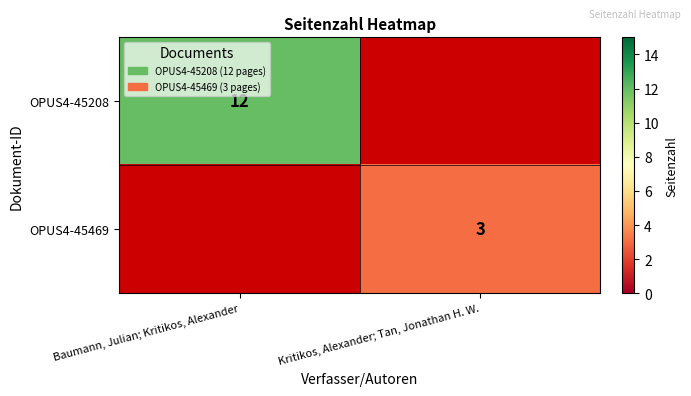

Is the value of OPUS4-45469 at Kritikos, Alexander; Tan, Jonathan H. W. greater than the value of OPUS4-45208 at Baumann, Julian; Kritikos, Alexander?

No